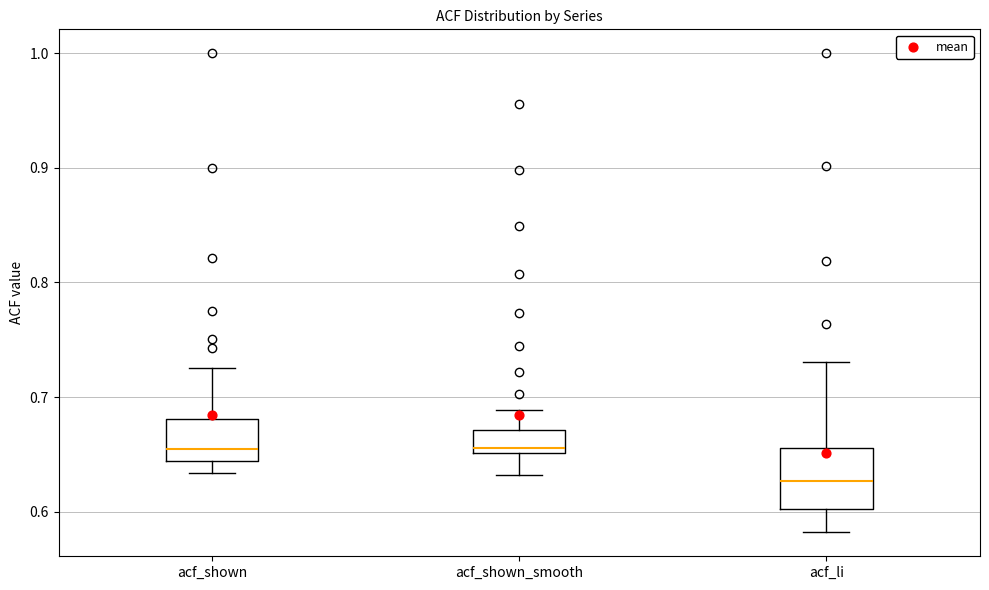

Which box is the tallest, from its lower edge to its upper edge?

acf_li